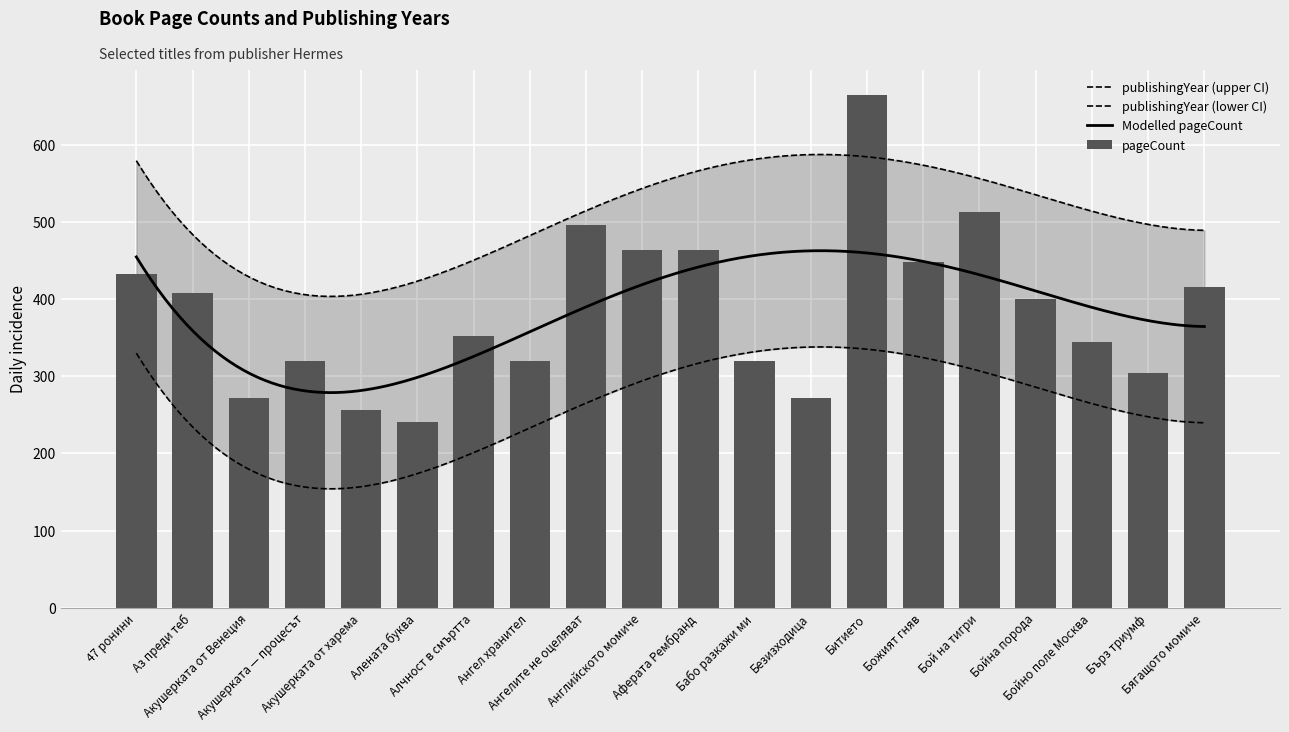

At which category does the chart reach its minimum across all series?

Алената буква